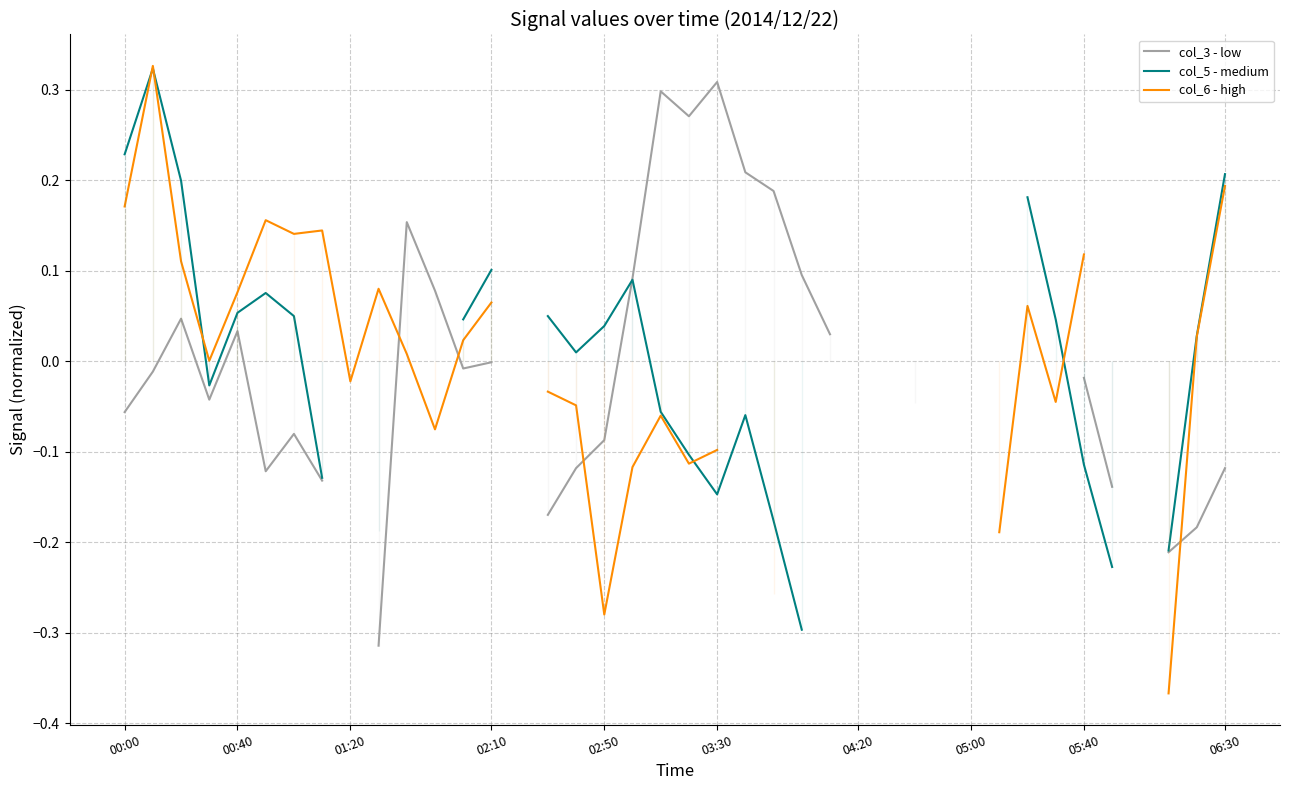

Which series has the largest range (max minus min)?

col_6 - high